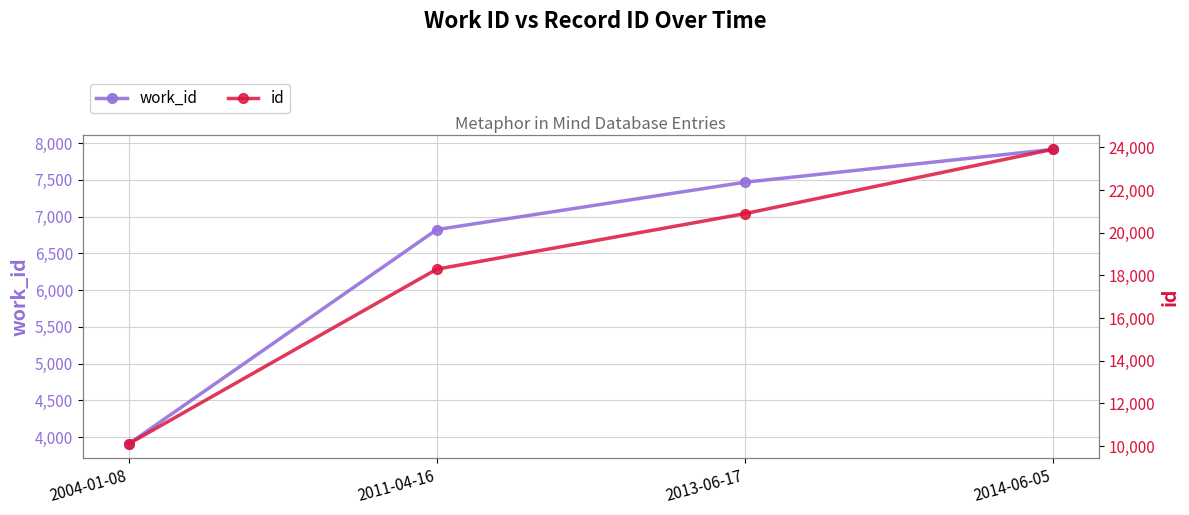

Reading right to left, list all the values displayed in this chart.

work_id: 7915	7468	6824	3911
id: 23905	20893	18293	10113